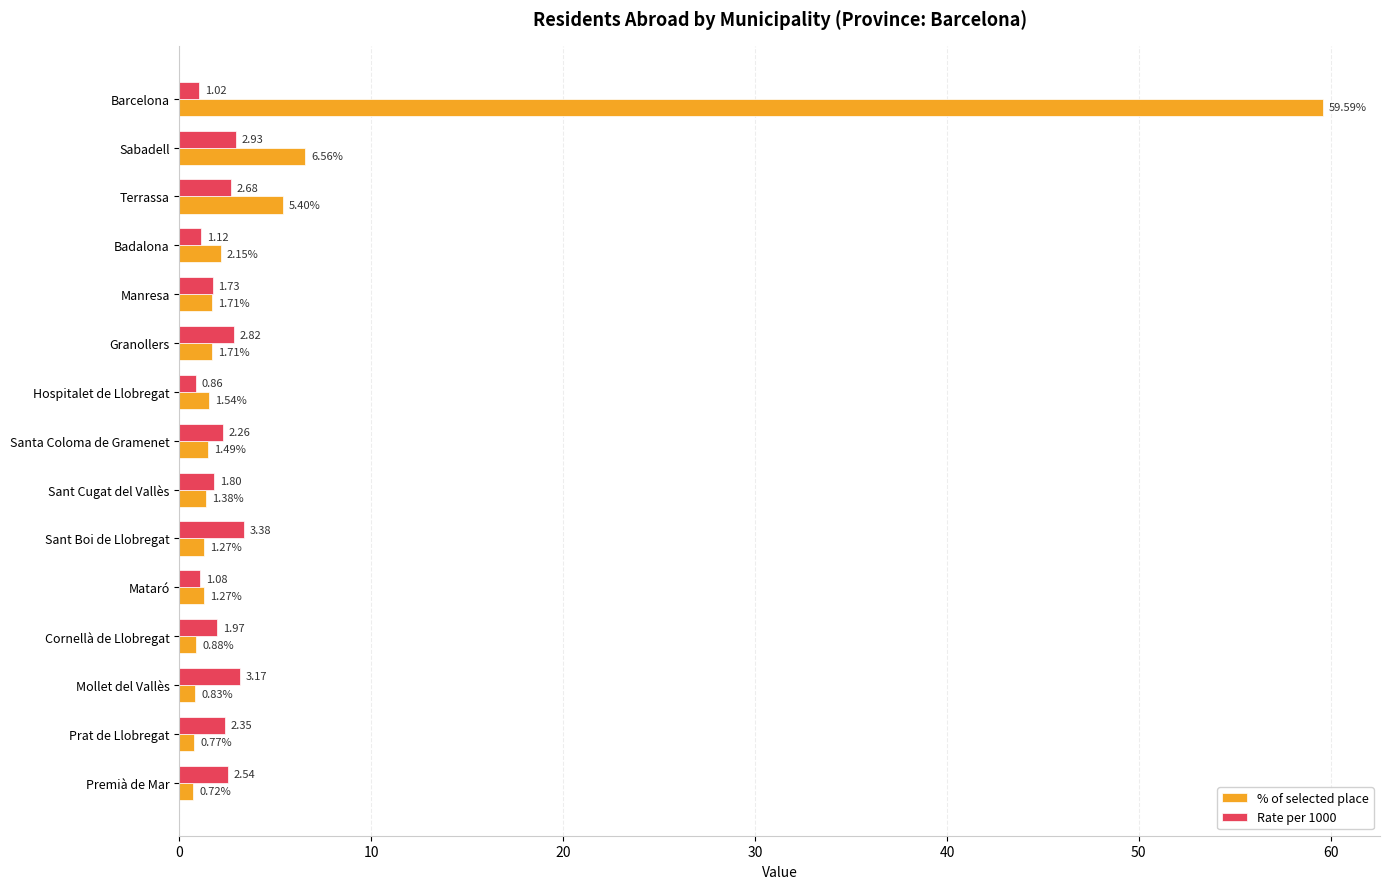

Which series has the largest range (max minus min)?

% of selected place